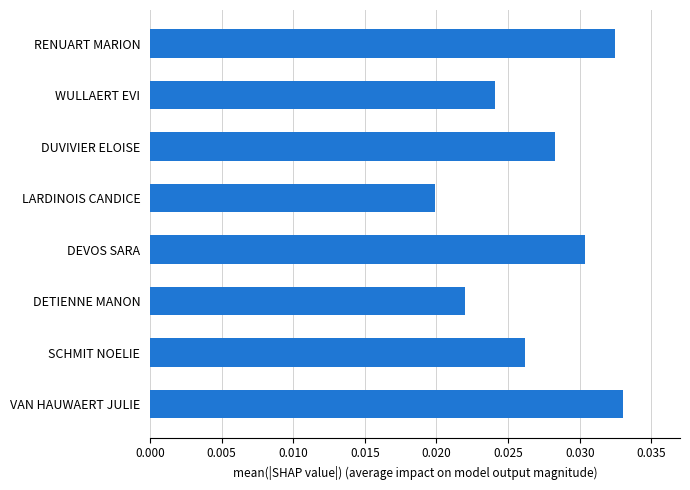

How many values are between 0 and 1?

8